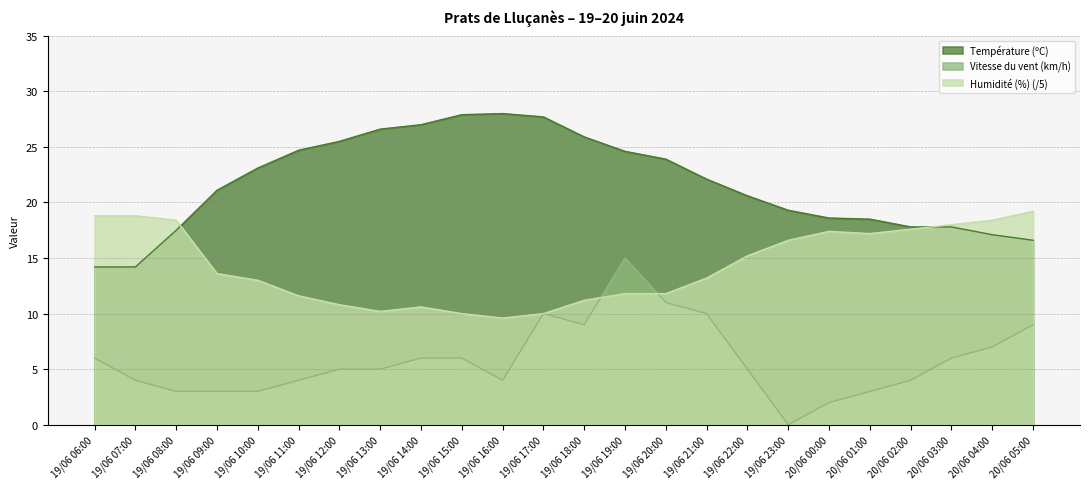

Which series has the widest spread of values?

Vitesse du vent (km/h)